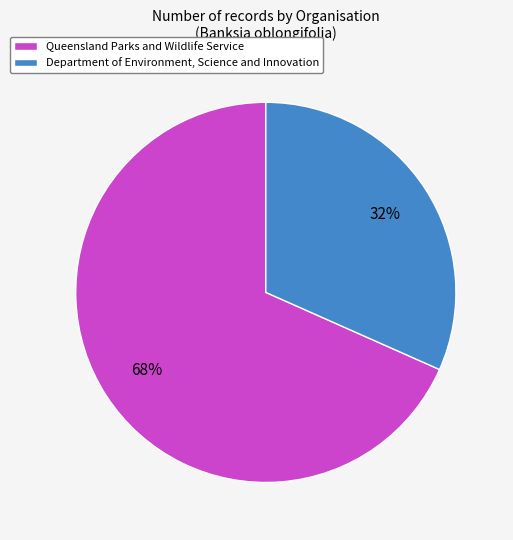

Is there any slice that represents more than half of the pie?

Yes